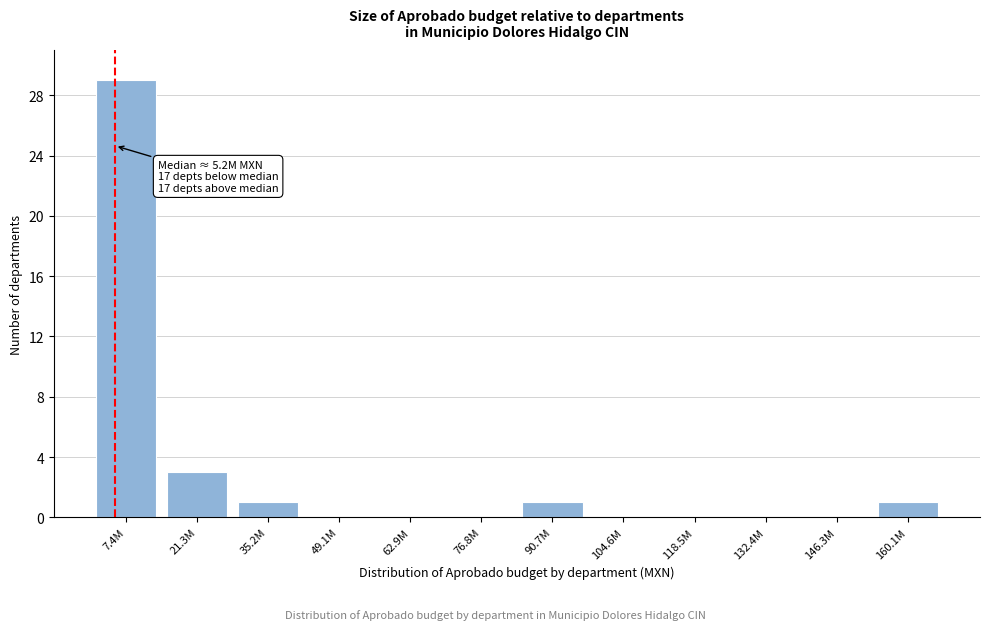

Reading left to right, transcribe all the data shown in this chart.

7.4M=29	21.3M=3	35.2M=1	49.1M=0	62.9M=0	76.8M=0	90.7M=1	104.6M=0	118.5M=0	132.4M=0	146.3M=0	160.1M=1